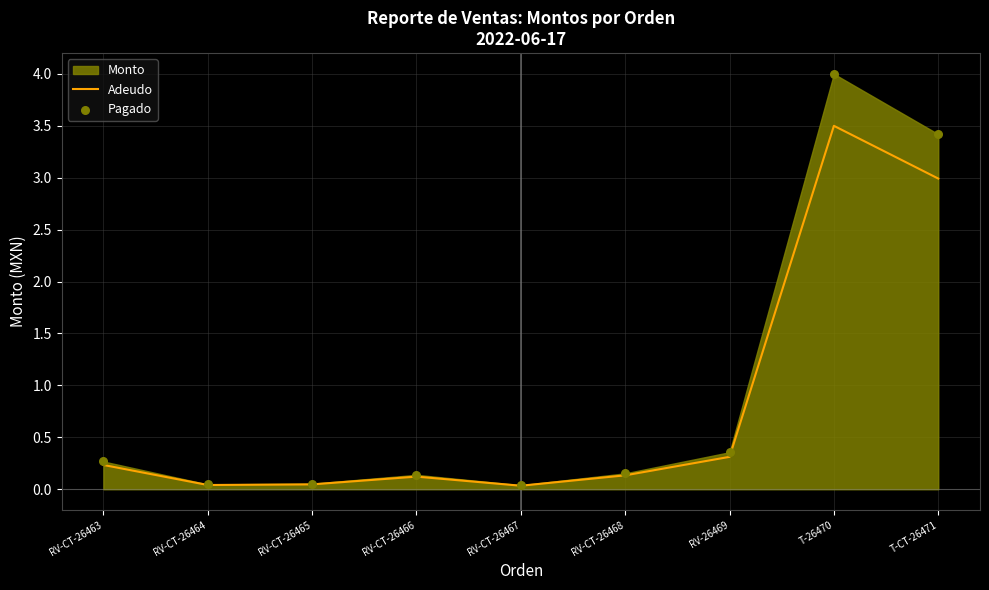

Is the value of Adeudo at RV-26469 greater than the value of Pagado at RV-CT-26468?

Yes